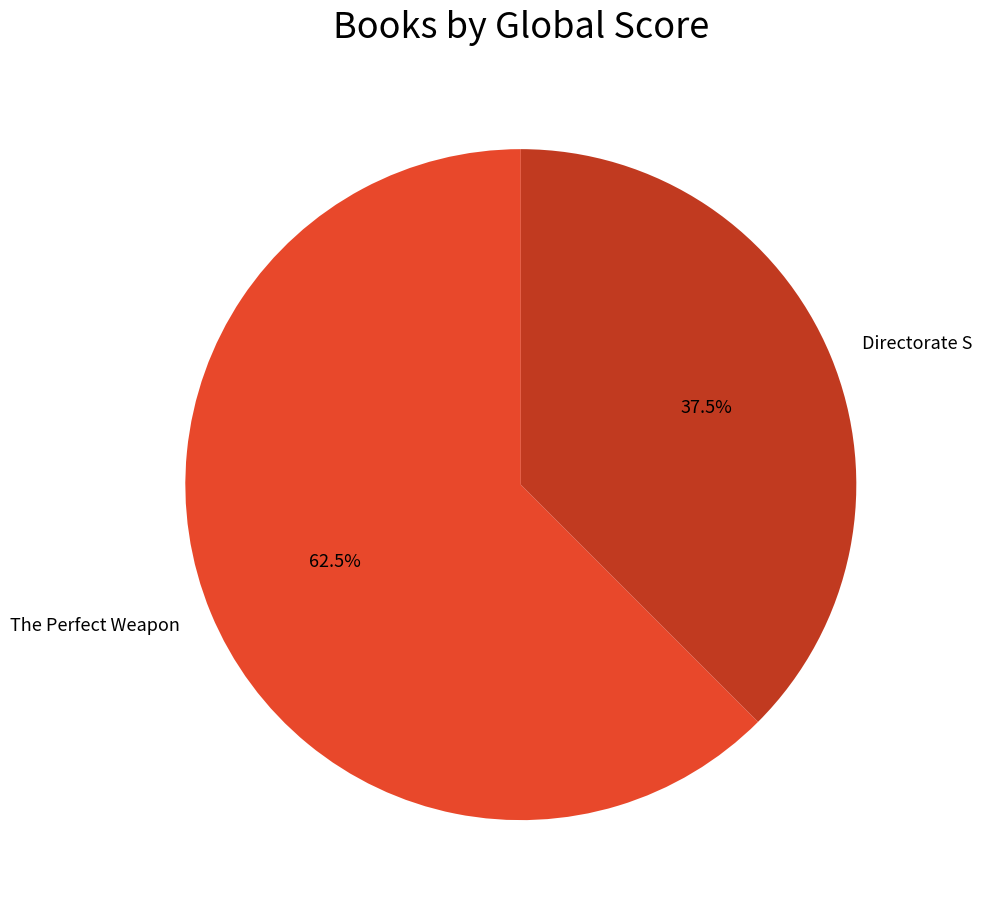

What is the ratio of the value at Directorate S to the value at The Perfect Weapon?

0.6